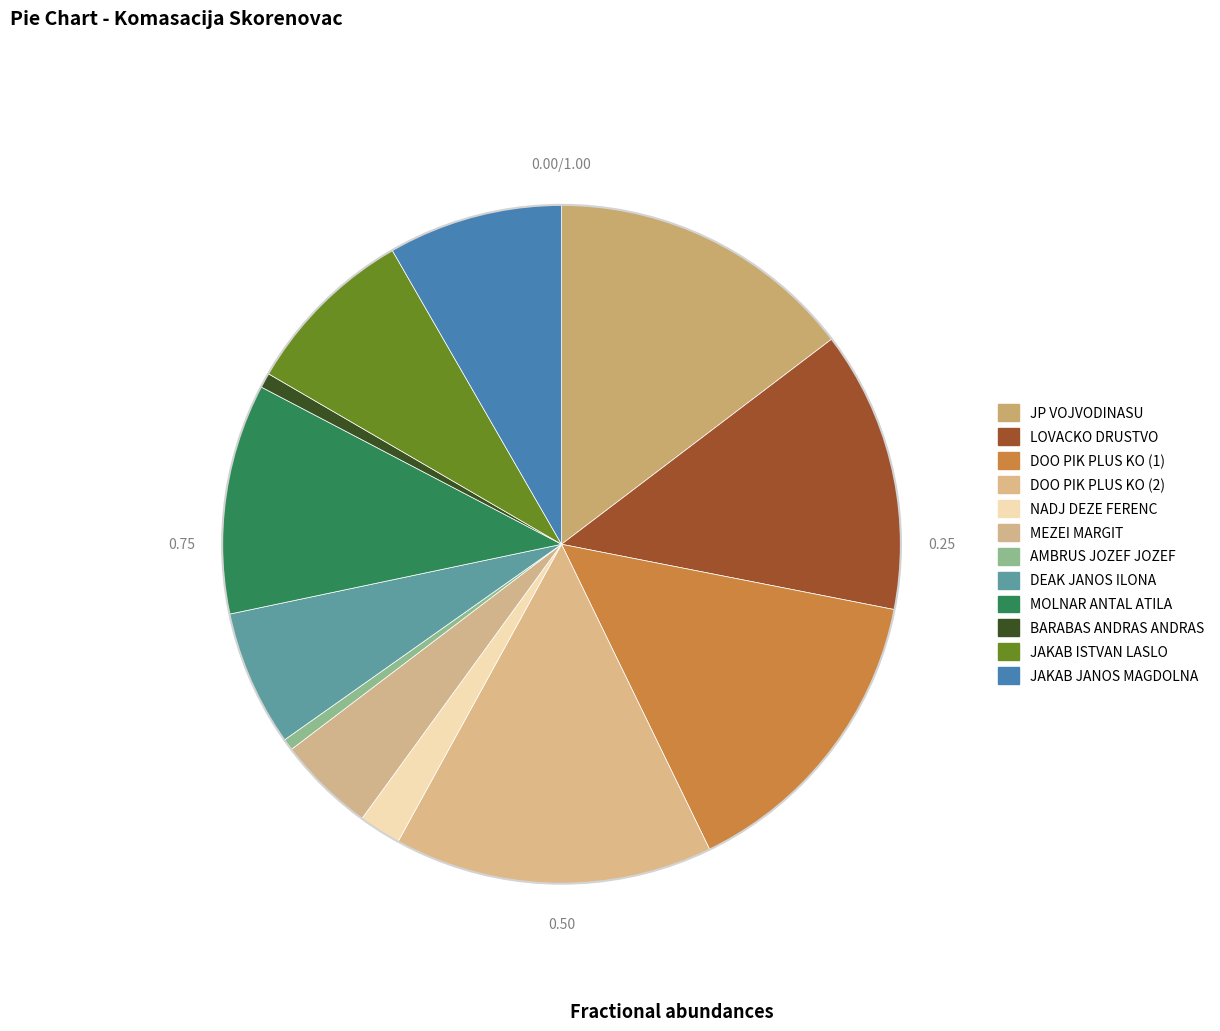

What is the largest slice in the pie chart?

DOO PIK PLUS KO (2)